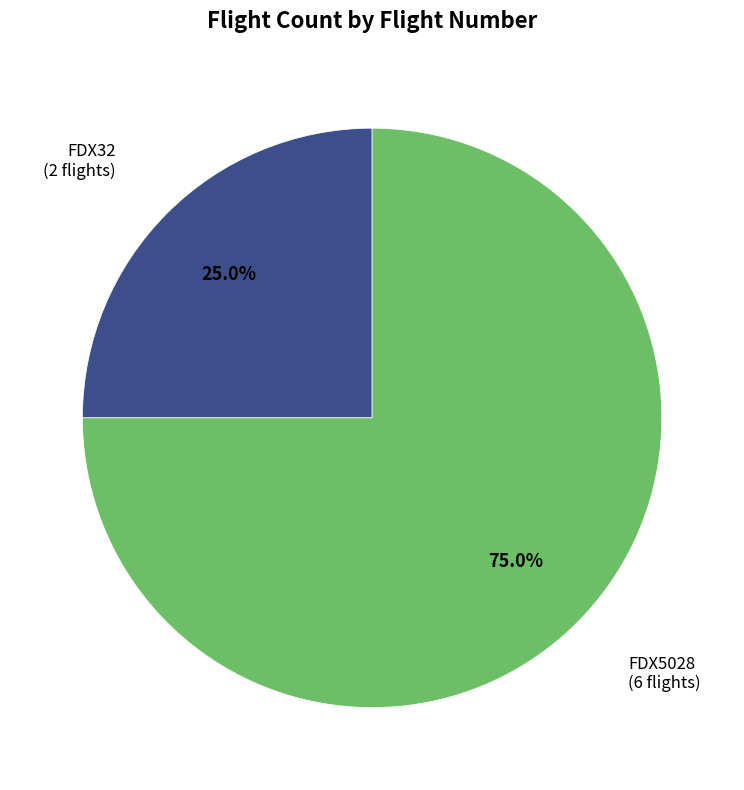

Is there any slice that represents more than half of the pie?

Yes